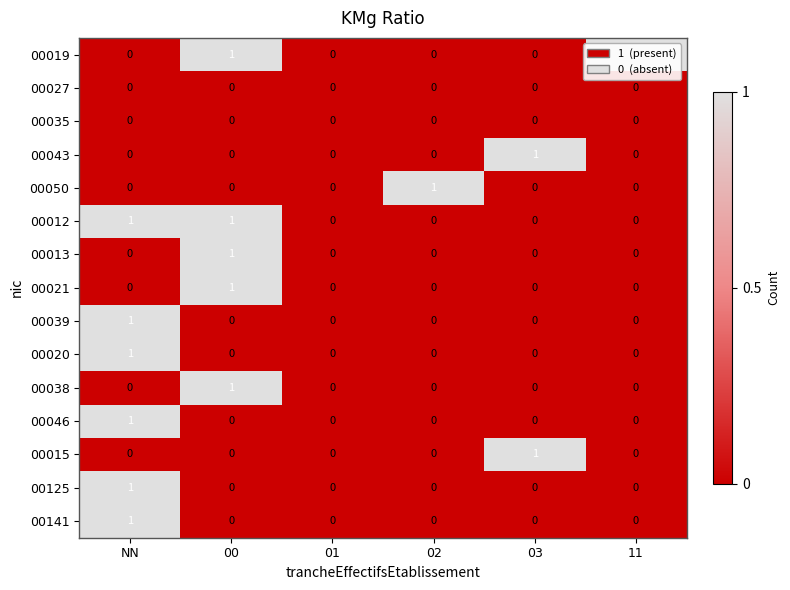

At which category is the sum across all series the highest?

NN